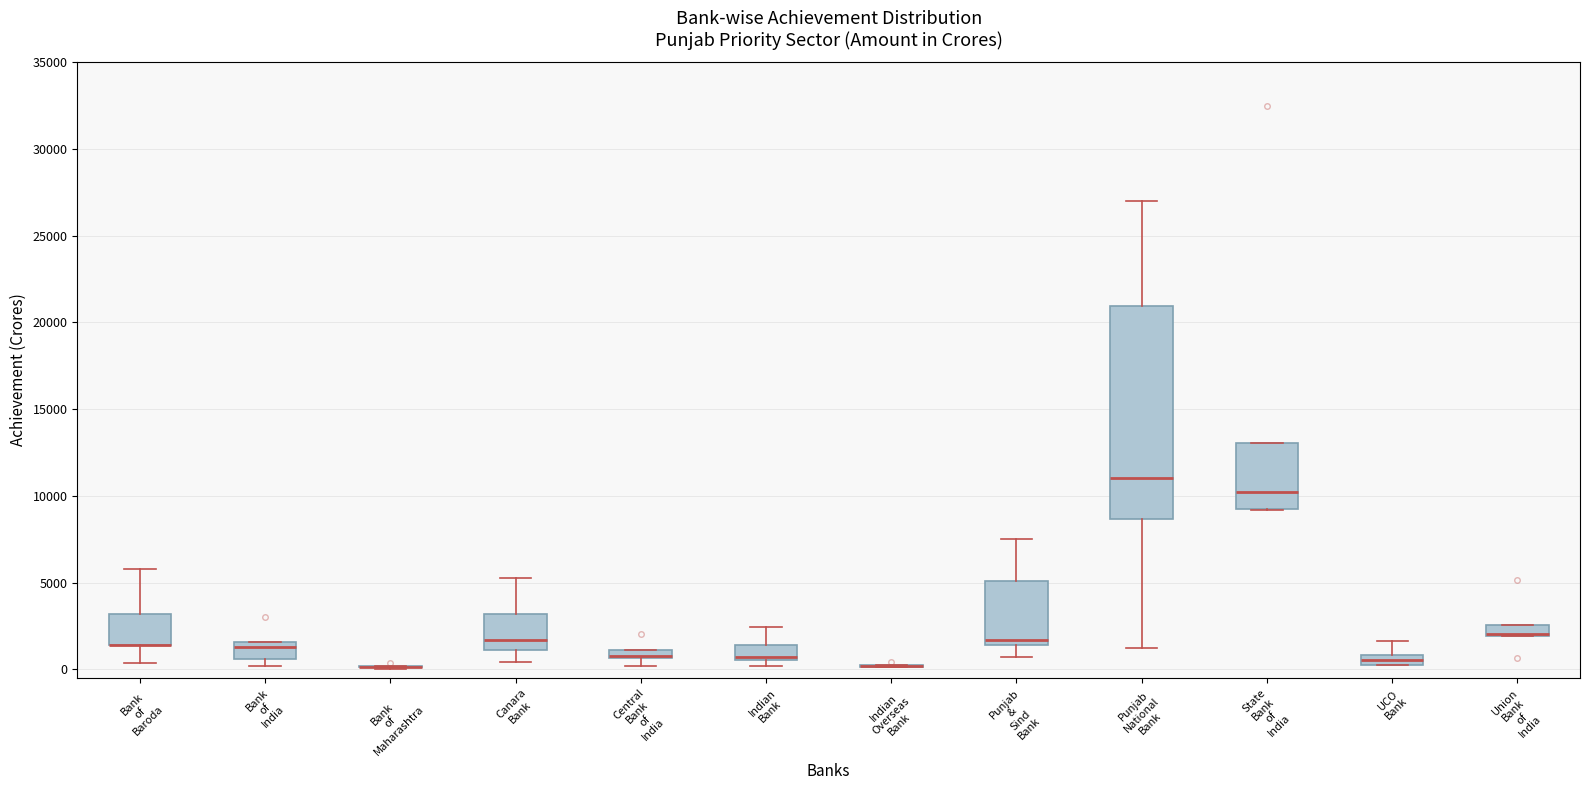

Where does the lower whisker of the box for Punjab & Sind Bank end on the y-axis? The values are not printed on the chart, so give them approximately, as read against the axis.

500